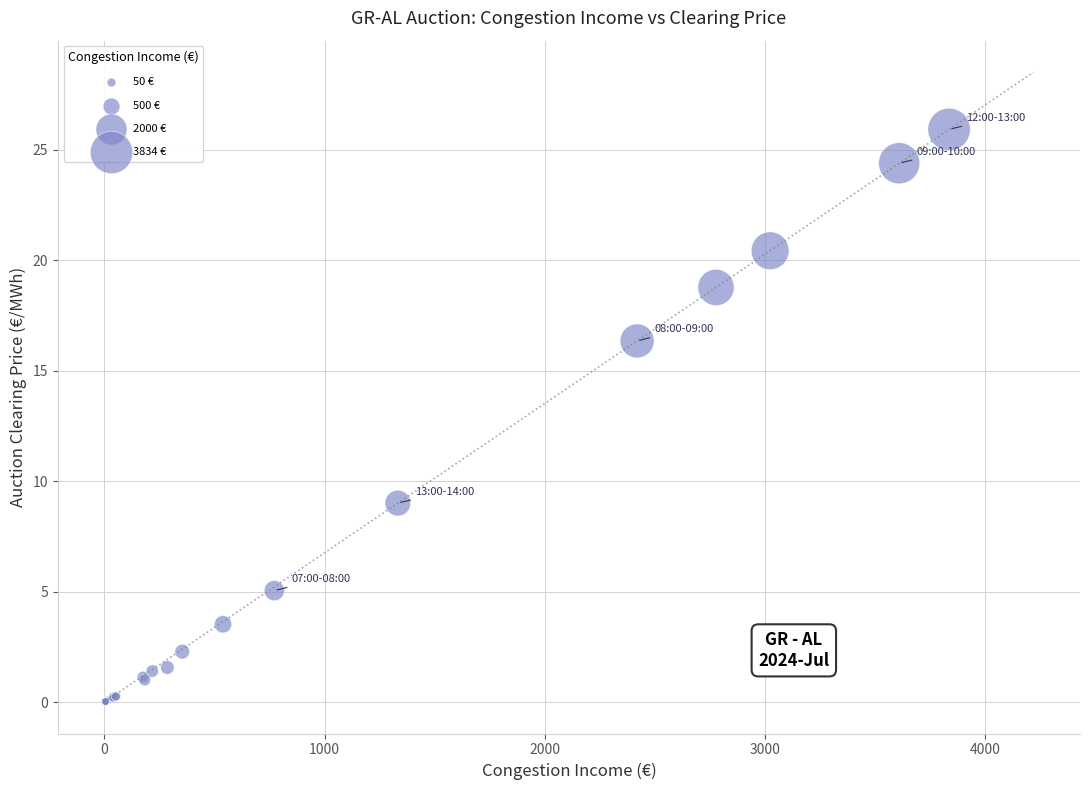

What Y value in the scatter plot is closest to 12?

9.0